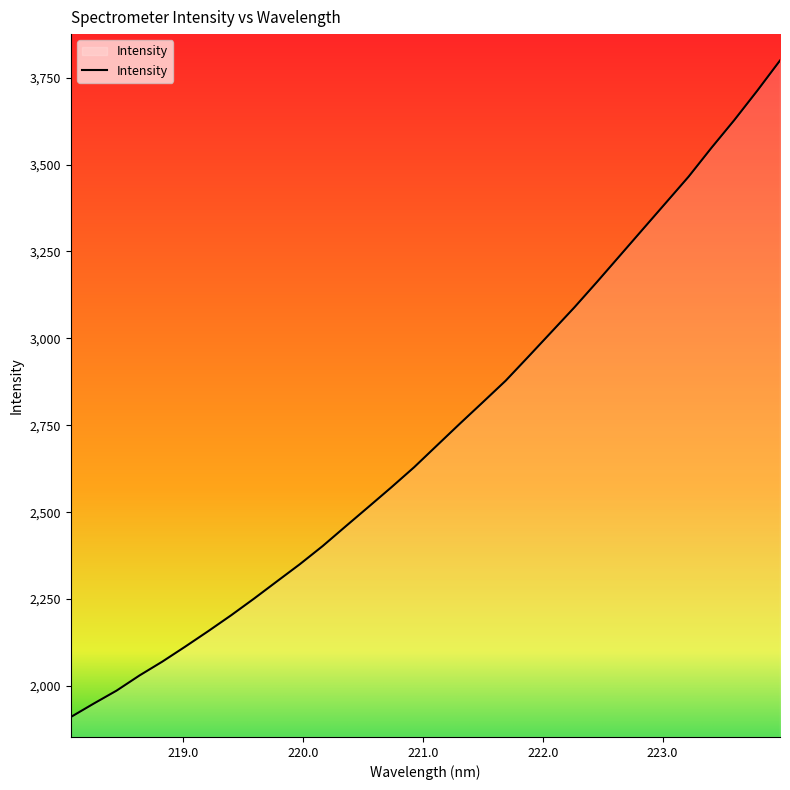

What is the maximum value shown in the chart?

3799.2